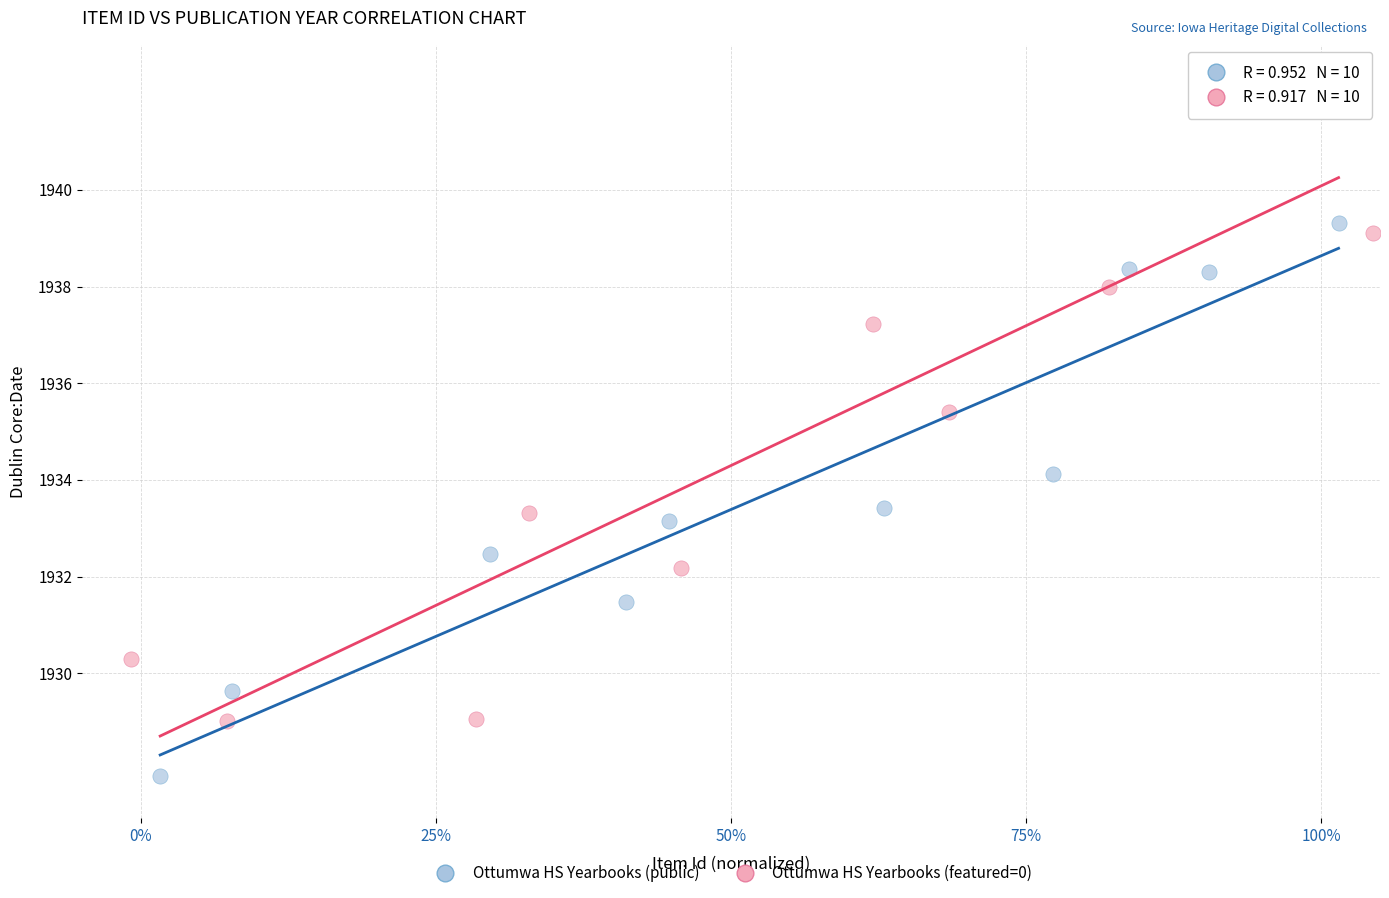

Which series contains the highest Y value?

Ottumwa HS Yearbooks (featured=0)